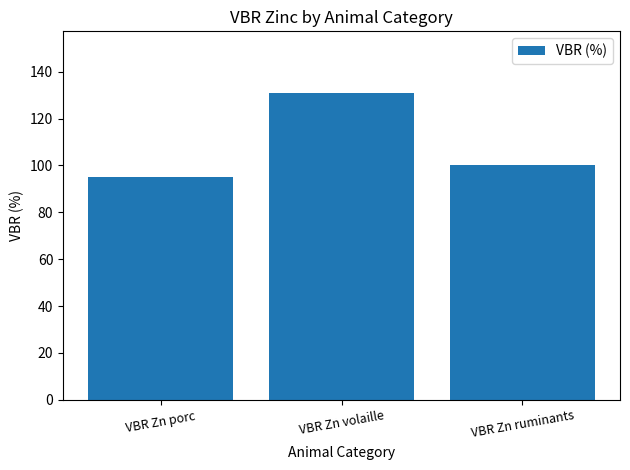

What is the sum of all values?

326